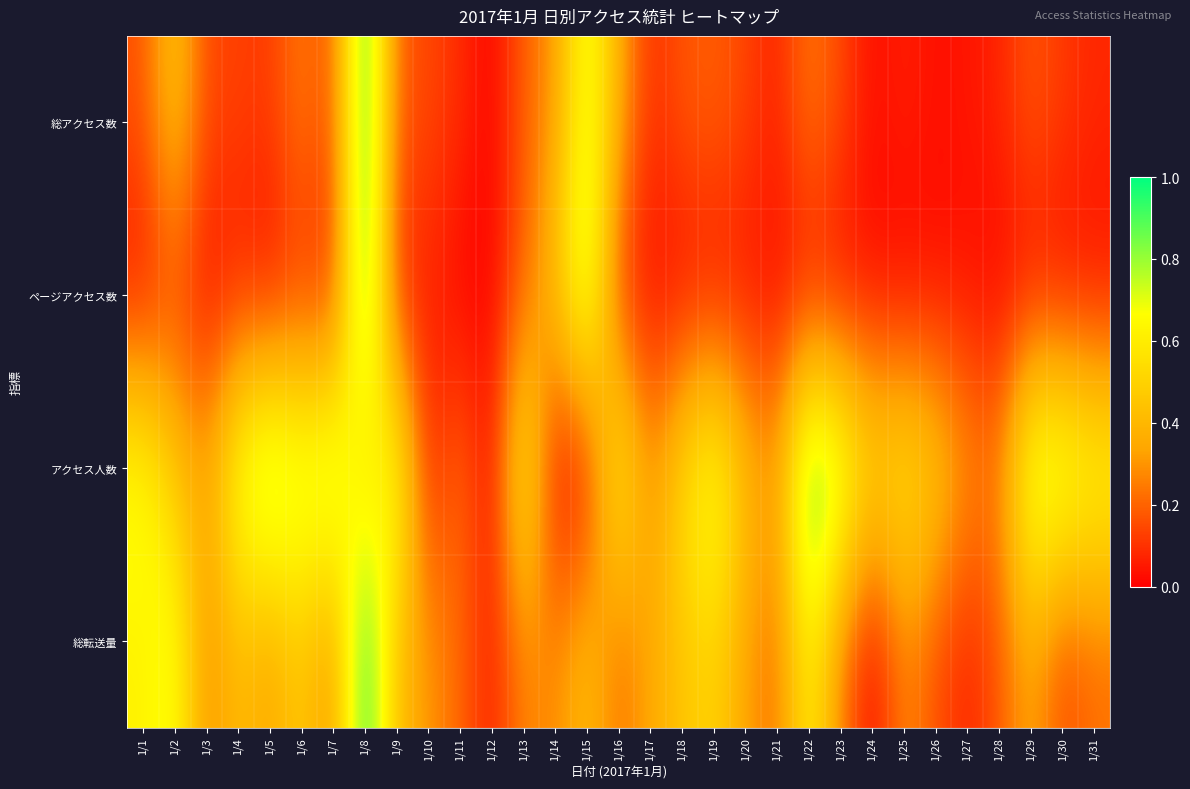

How many series are shown in this chart?

4